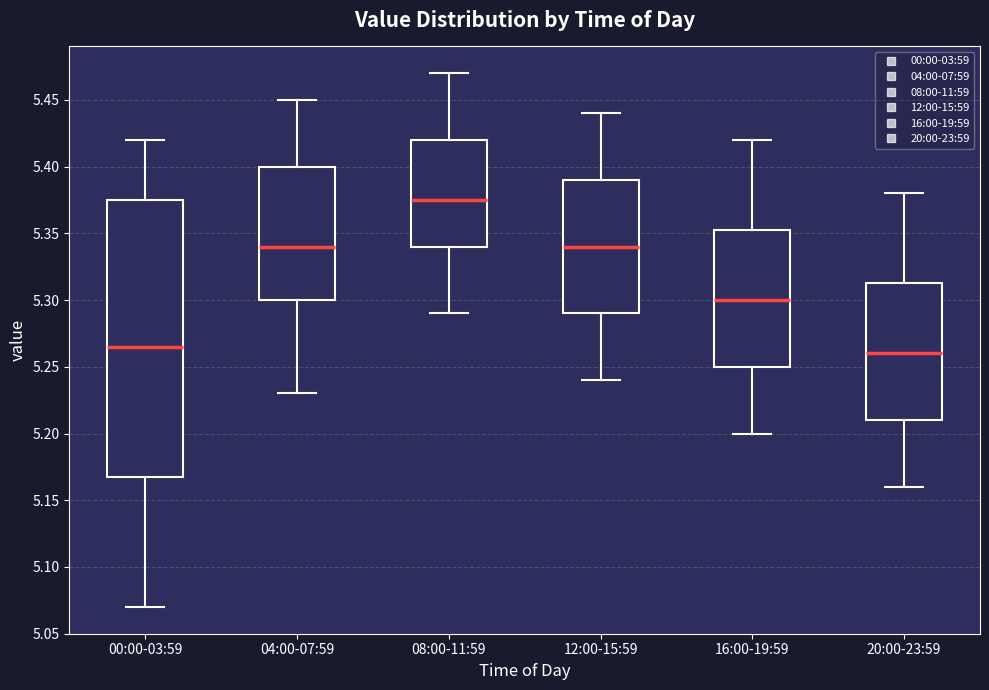

Where is the lower edge of the box for 00:00-03:59 on the y-axis? The values are not printed on the chart, so give them approximately, as read against the axis.

5.170